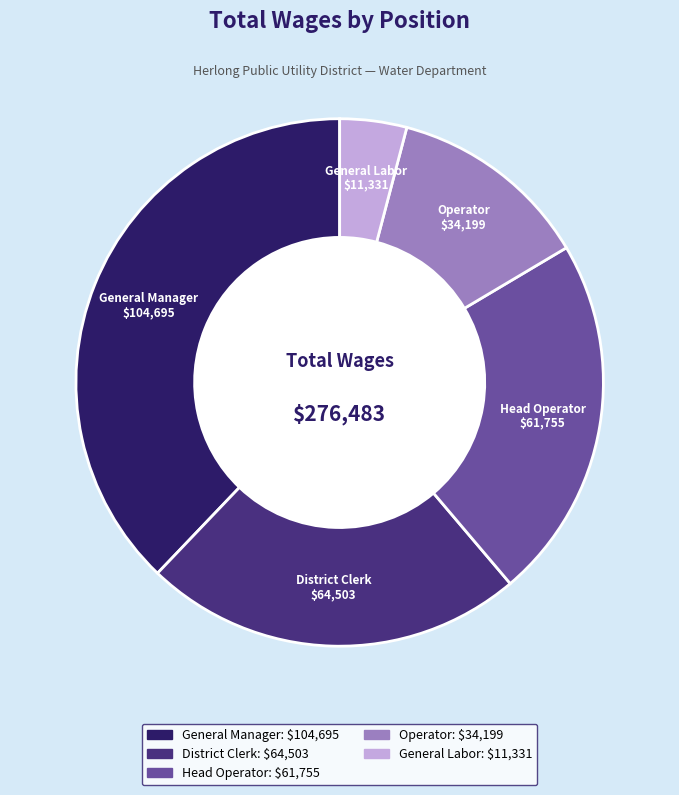

Which has a higher value, Operator or General Manager?

General Manager